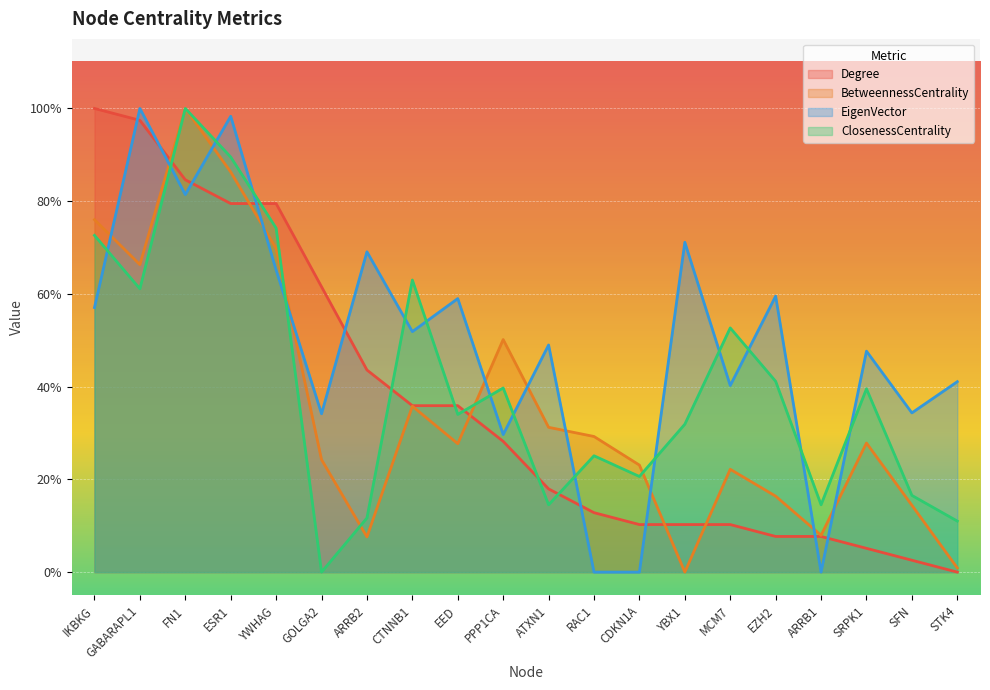

What is the label of the 6th point from the left?

GOLGA2